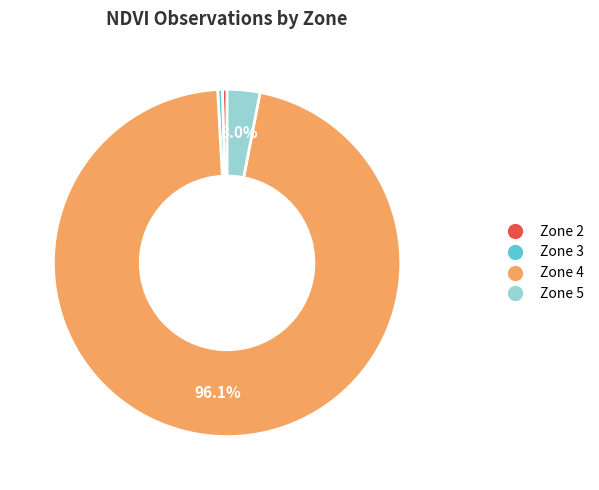

Which category has the biggest portion of the pie?

Zone 4